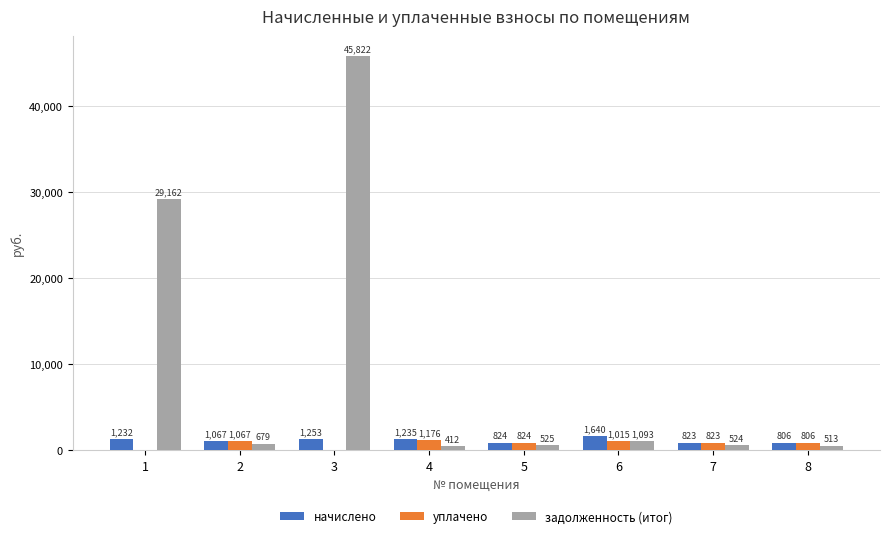

Which category has the highest value in the начислено series?

6